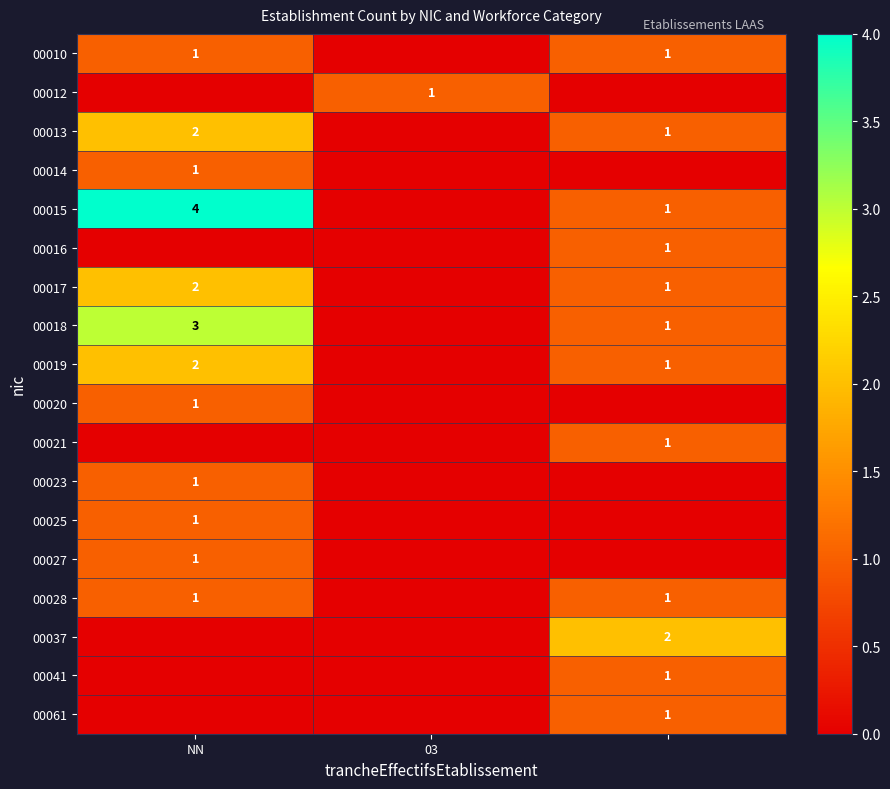

The value of 00015 at NN is 4. True or false?

True